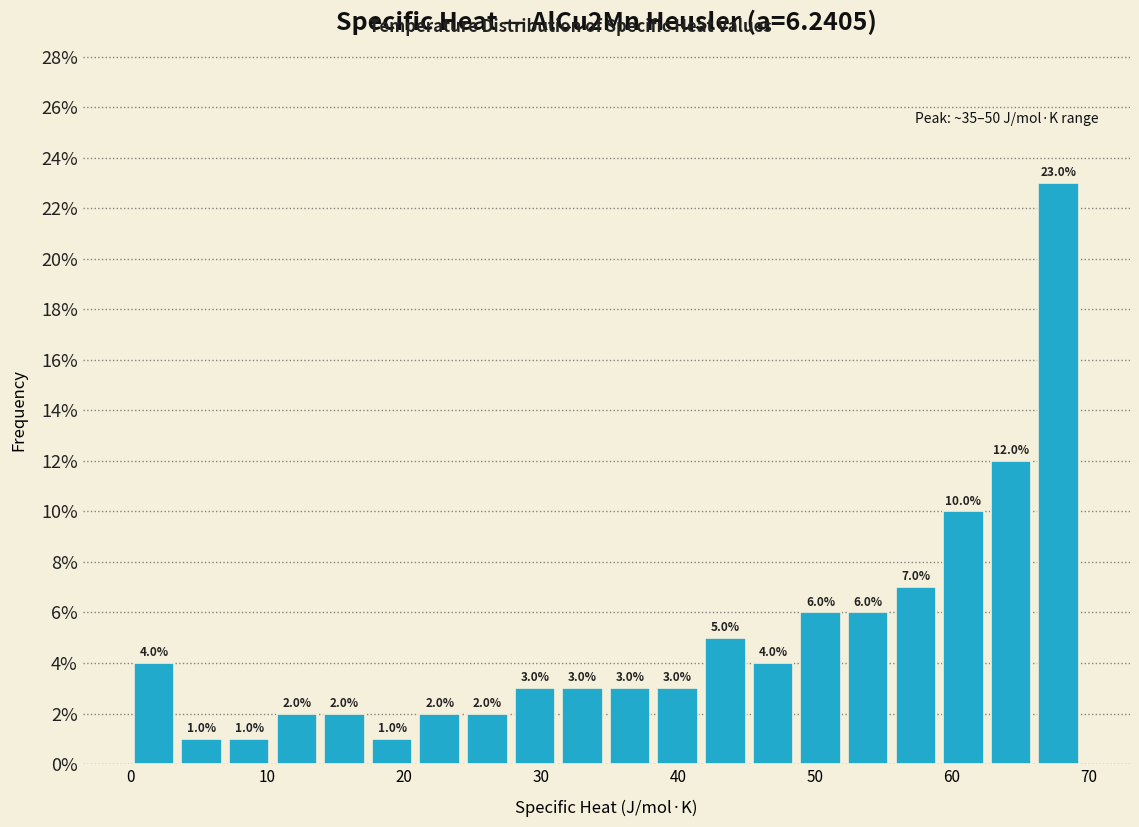

Around what value on the x-axis is the tallest bar? Give the approximate position of its centre, as read against the axis.

68